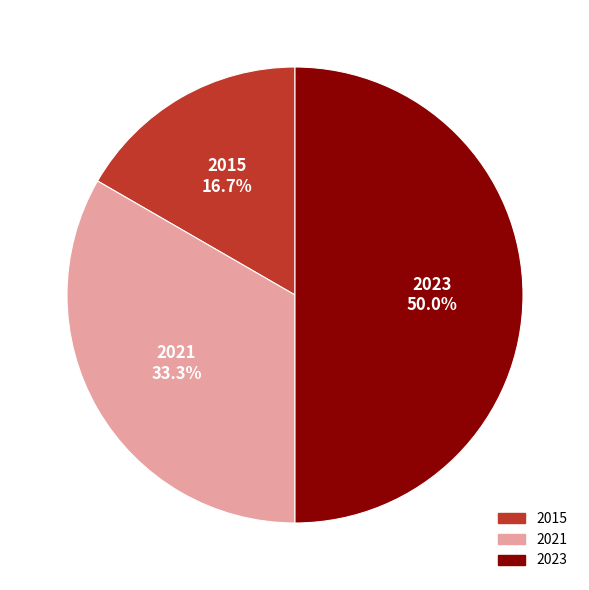

Count the number of slices in the pie.

3